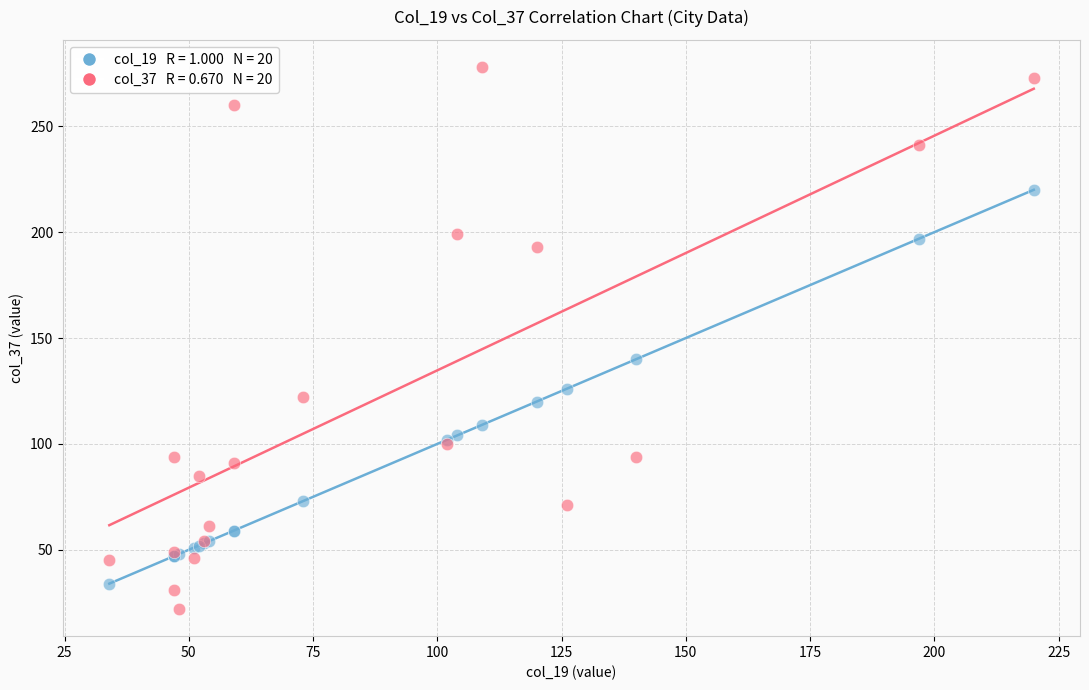

Across all series, what Y value is closest to 150?

140